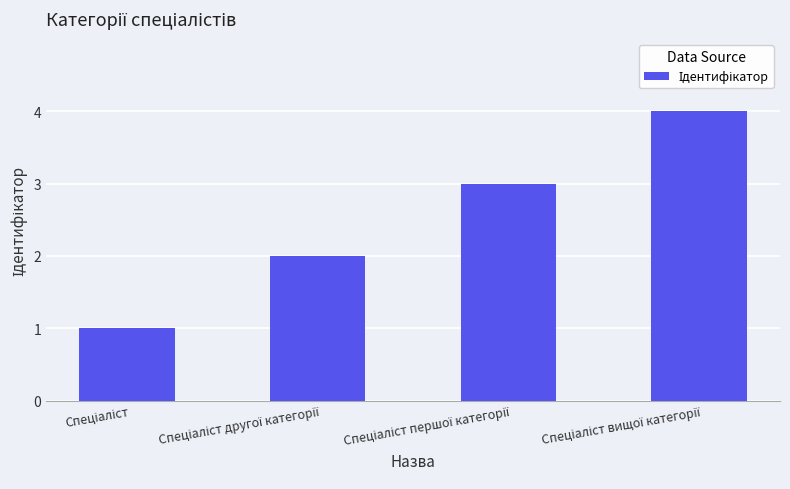

What is the difference between the maximum and minimum values?

3